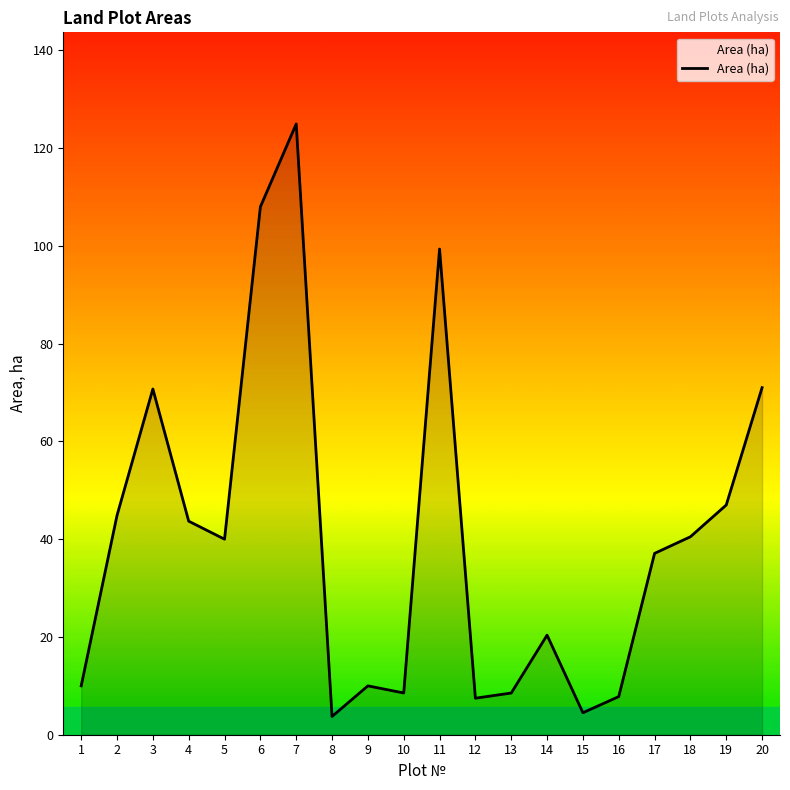

The value at 7 is 165.3. True or false?

False